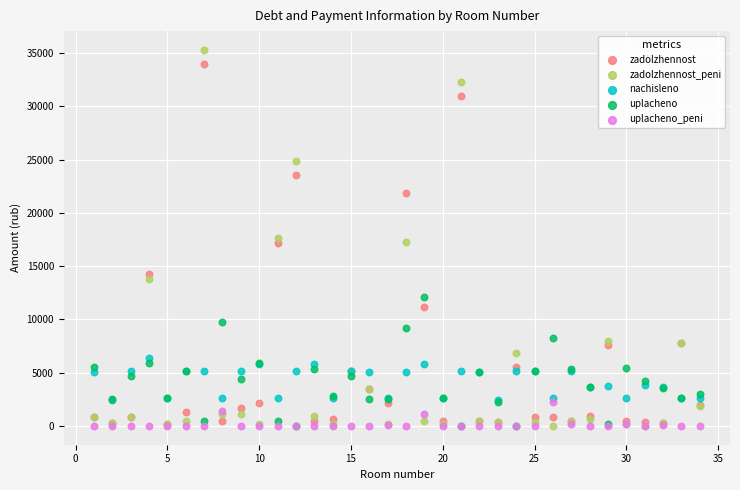

Which series has the largest Y range (max minus min)?

zadolzhennost_peni